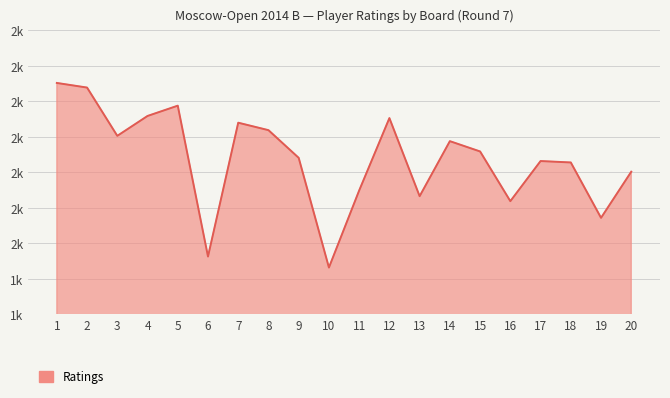

Does the chart have visible grid lines?

Yes